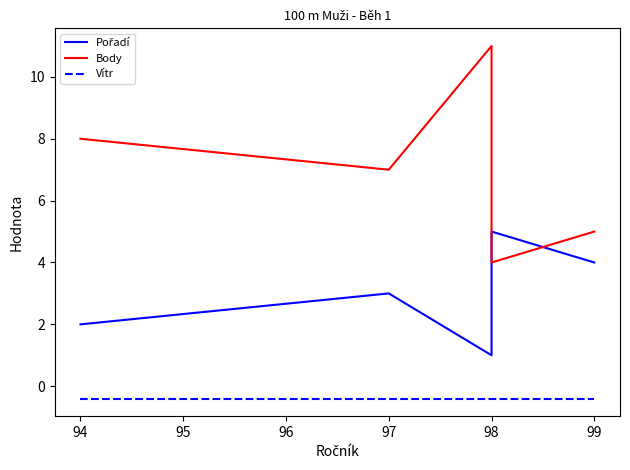

Does the chart display data point markers on the line(s)?

No